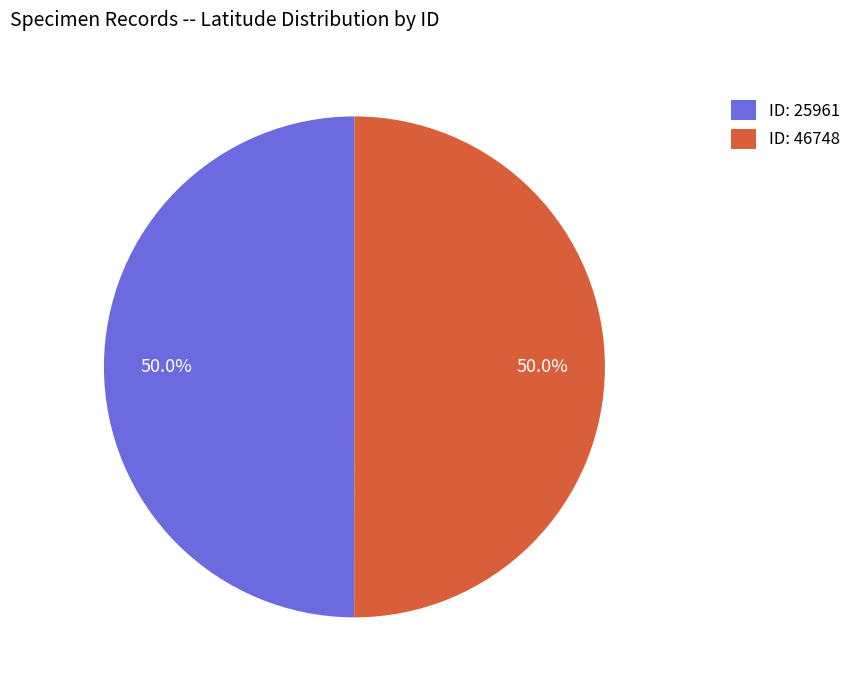

What is the ratio of the value at ID: 46748 to the value at ID: 25961?

1.0